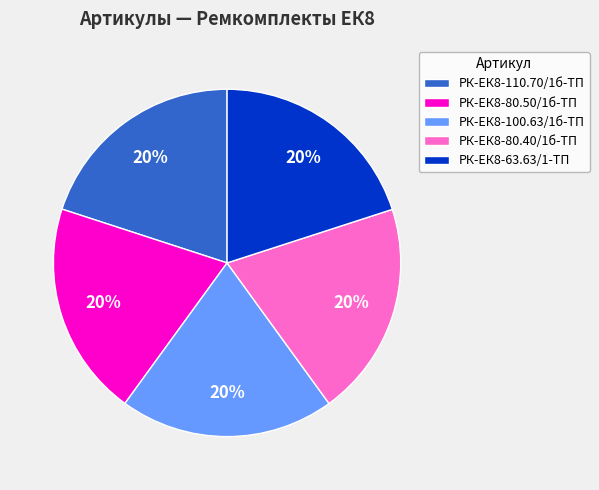

To the nearest percent, what percentage of the pie is РК-ЕК8-80.50/1б-ТП?

20%